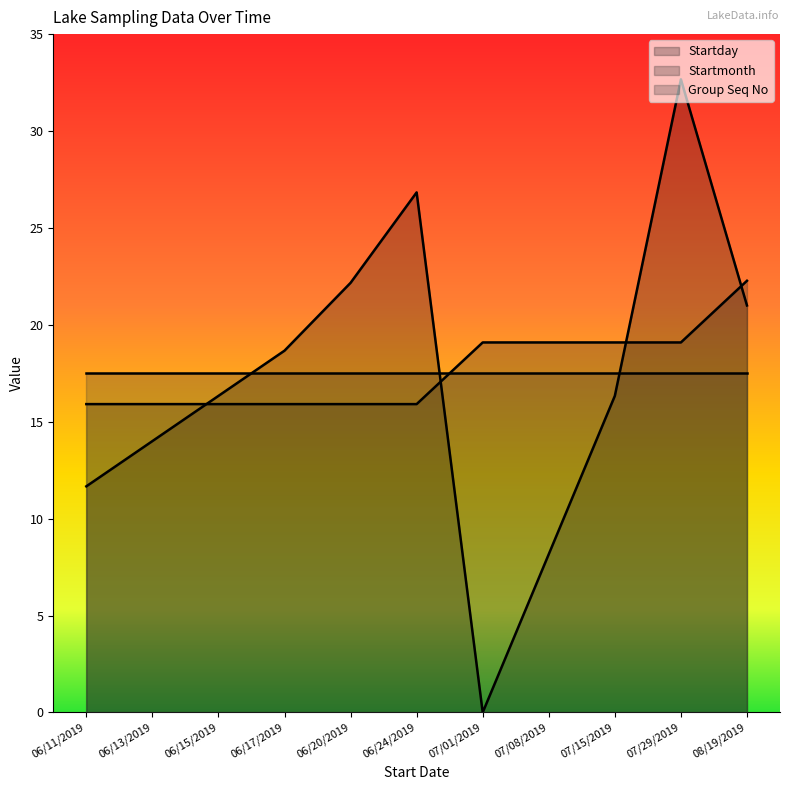

What is the difference between the second highest and second lowest values in the Startday series?

18.7